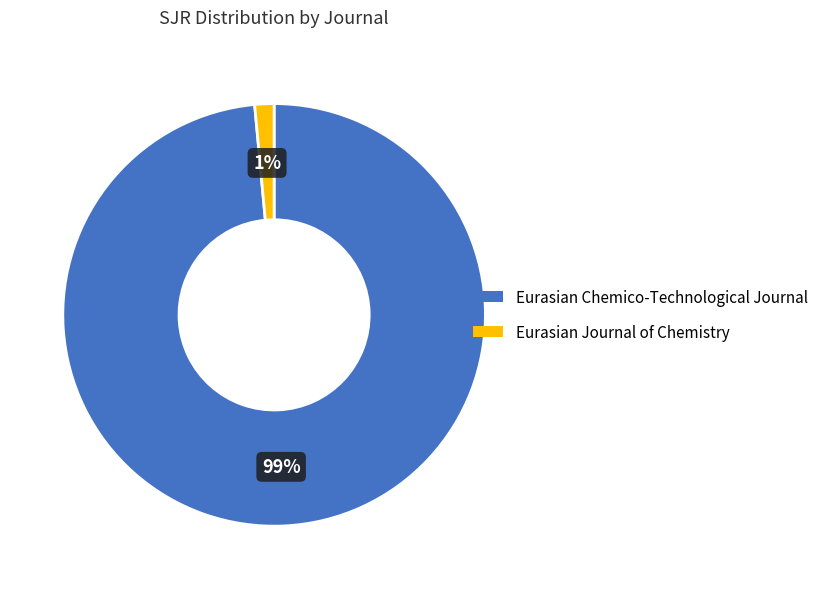

Between Eurasian Chemico-Technological Journal and Eurasian Journal of Chemistry, which is larger?

Eurasian Chemico-Technological Journal